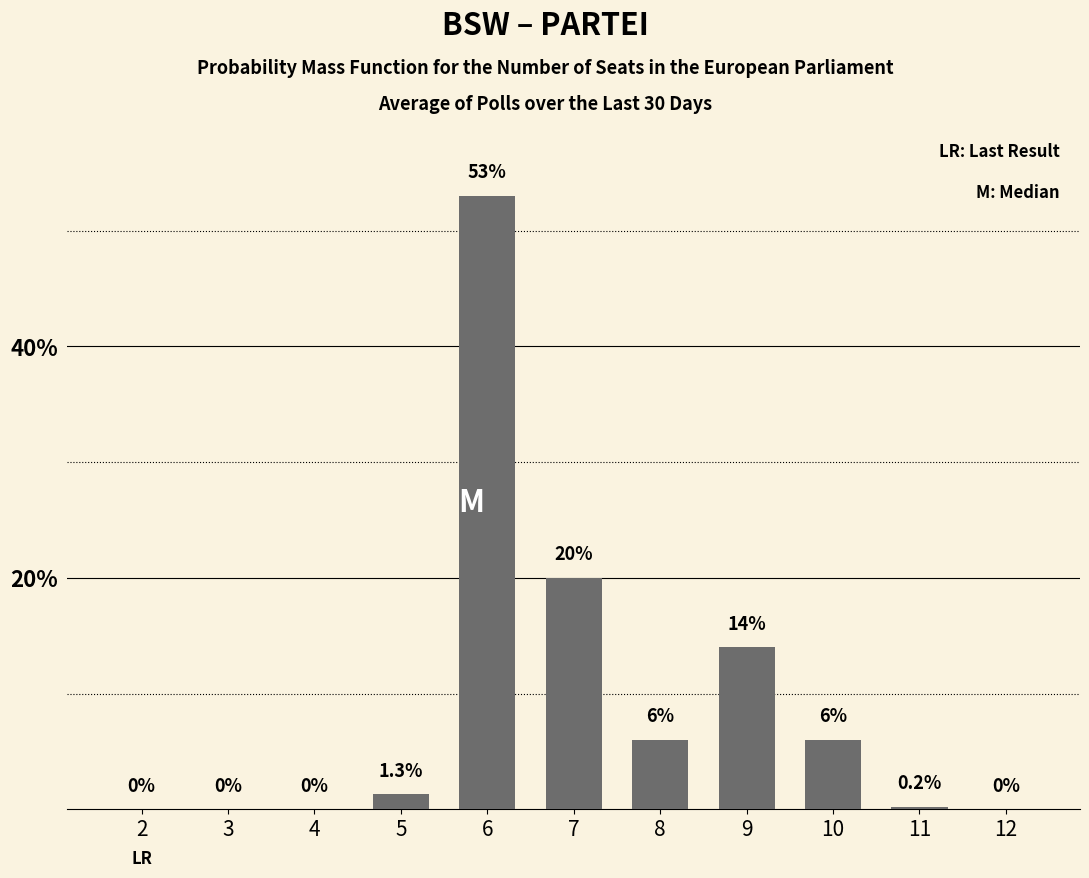

Reading right to left, transcribe all the data shown in this chart.

12=0.0	11=0.2	10=6.0	9=14.0	8=6.0	7=20.0	6=53.0	5=1.3	4=0.0	3=0.0	2=0.0